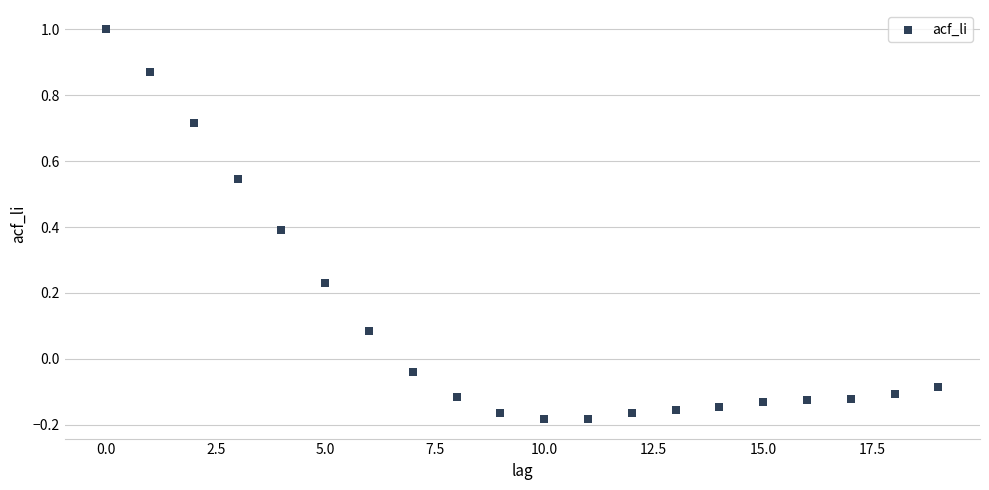

What is the range of Y values (max minus min)?

1.2